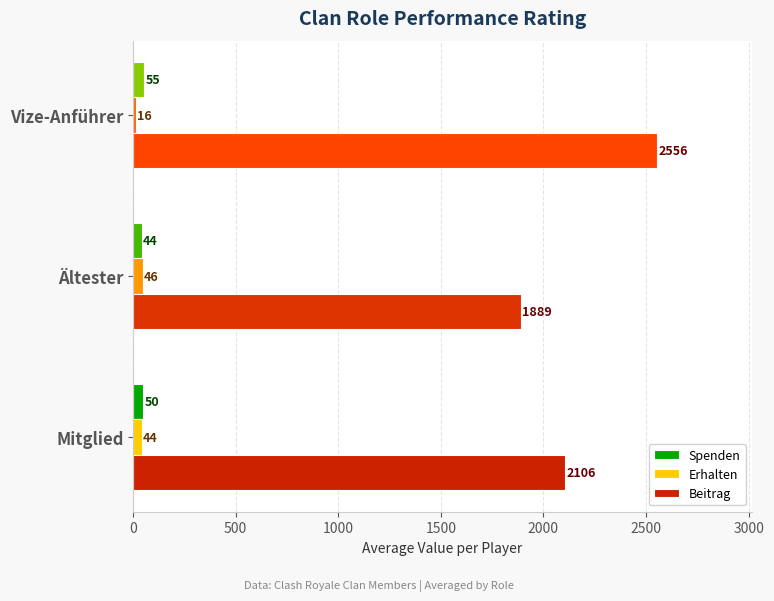

Is it true that Spenden equals 55.2 at Vize-Anführer?

True